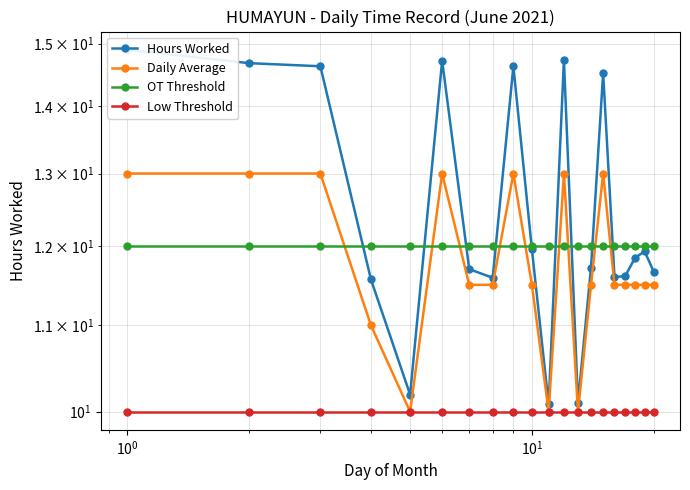

Is this an area chart (filled region under the line)?

No